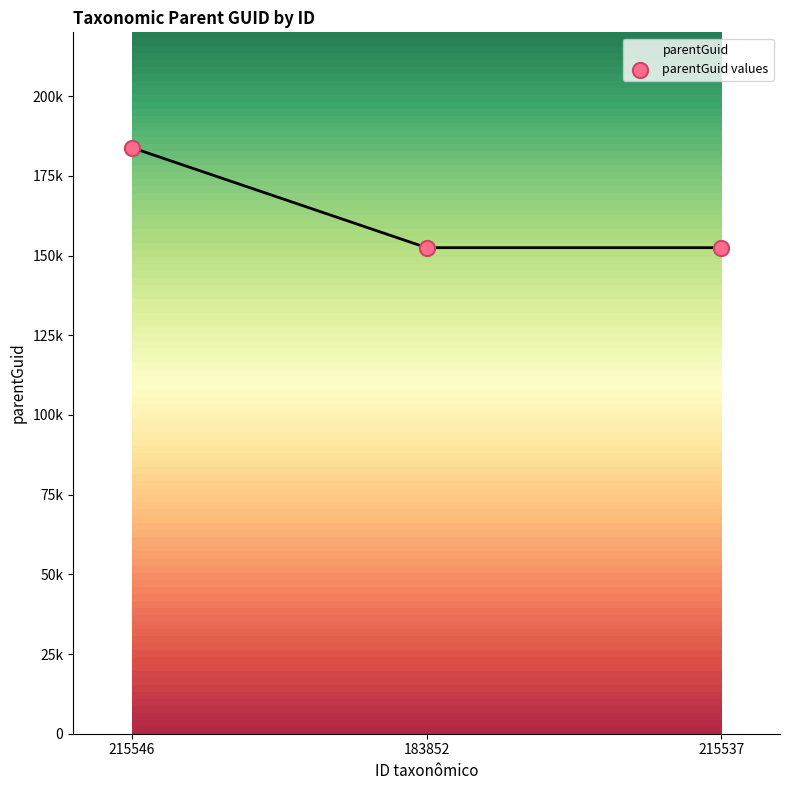

What is the change in value from 215546 to 183852?

-31350